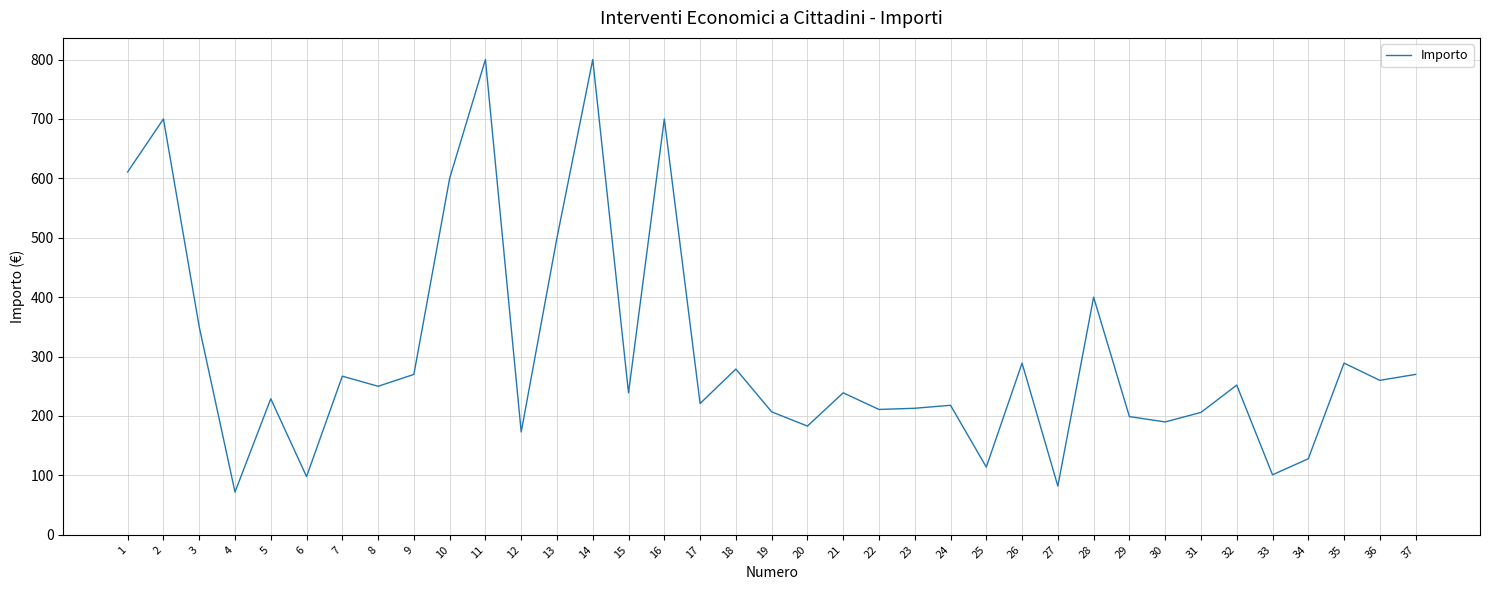

How many distinct data groups are displayed?

1